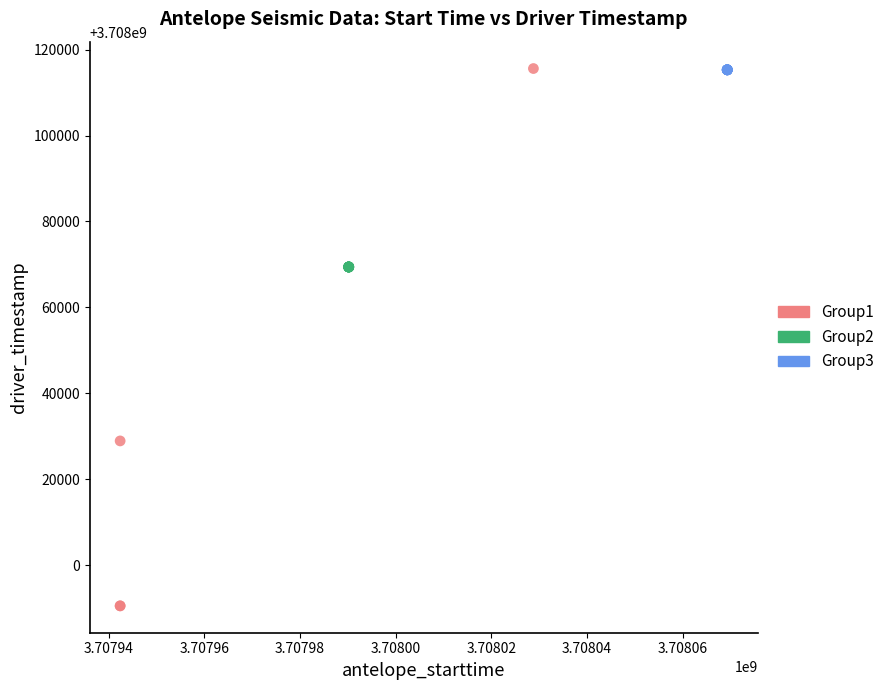

Which series has the widest spread of Y values?

Group1